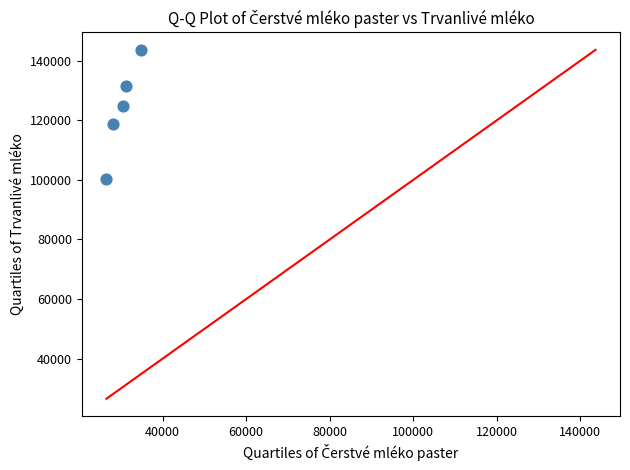

What is the range of X values (max minus min)?

8347.2